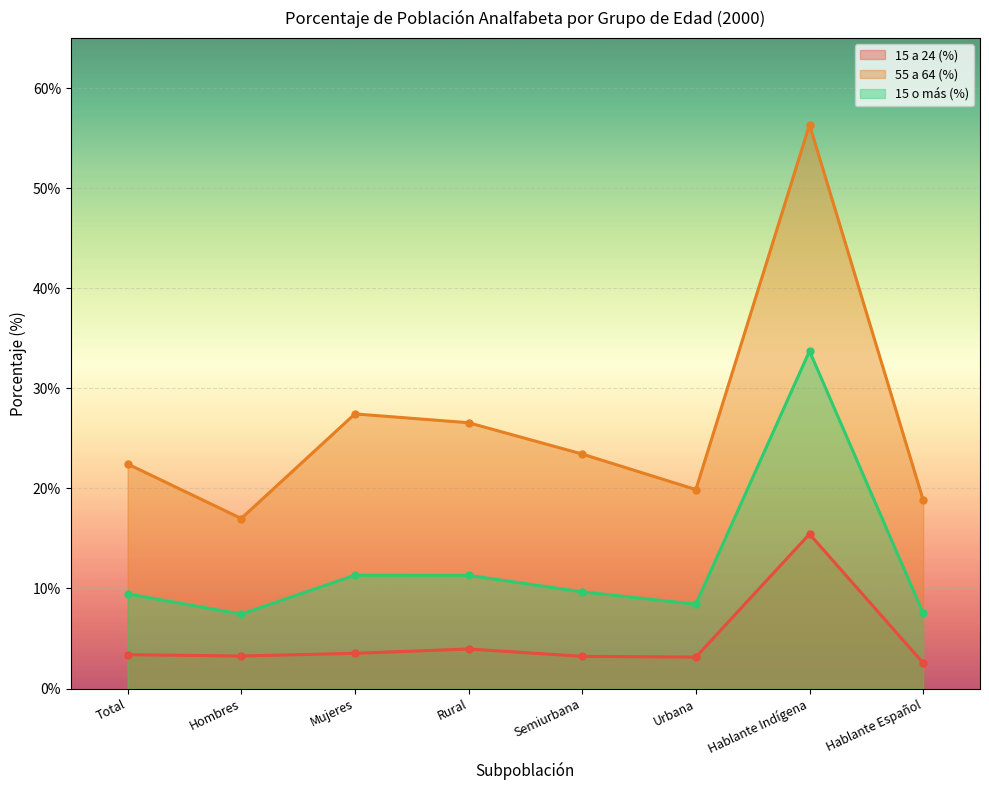

In 55 a 64 (%), how many points are higher than both neighbors (excluding endpoints)?

2